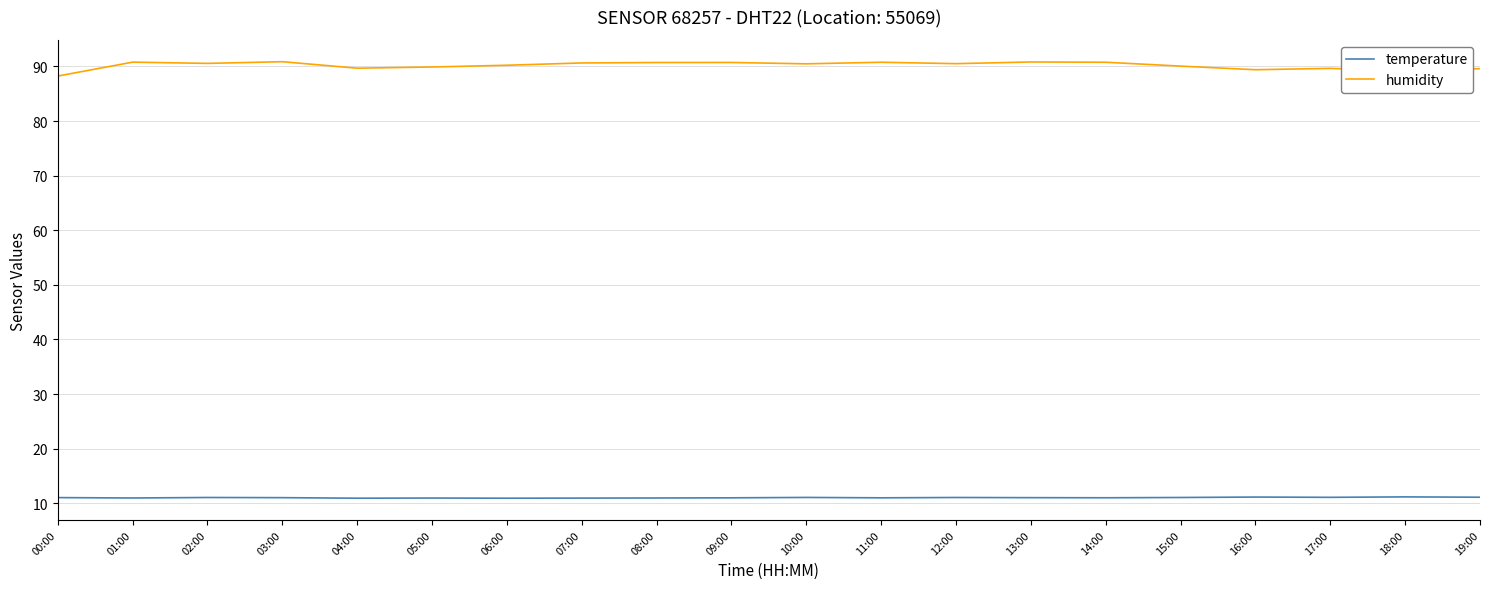

What is the minimum value shown in the chart?

10.9